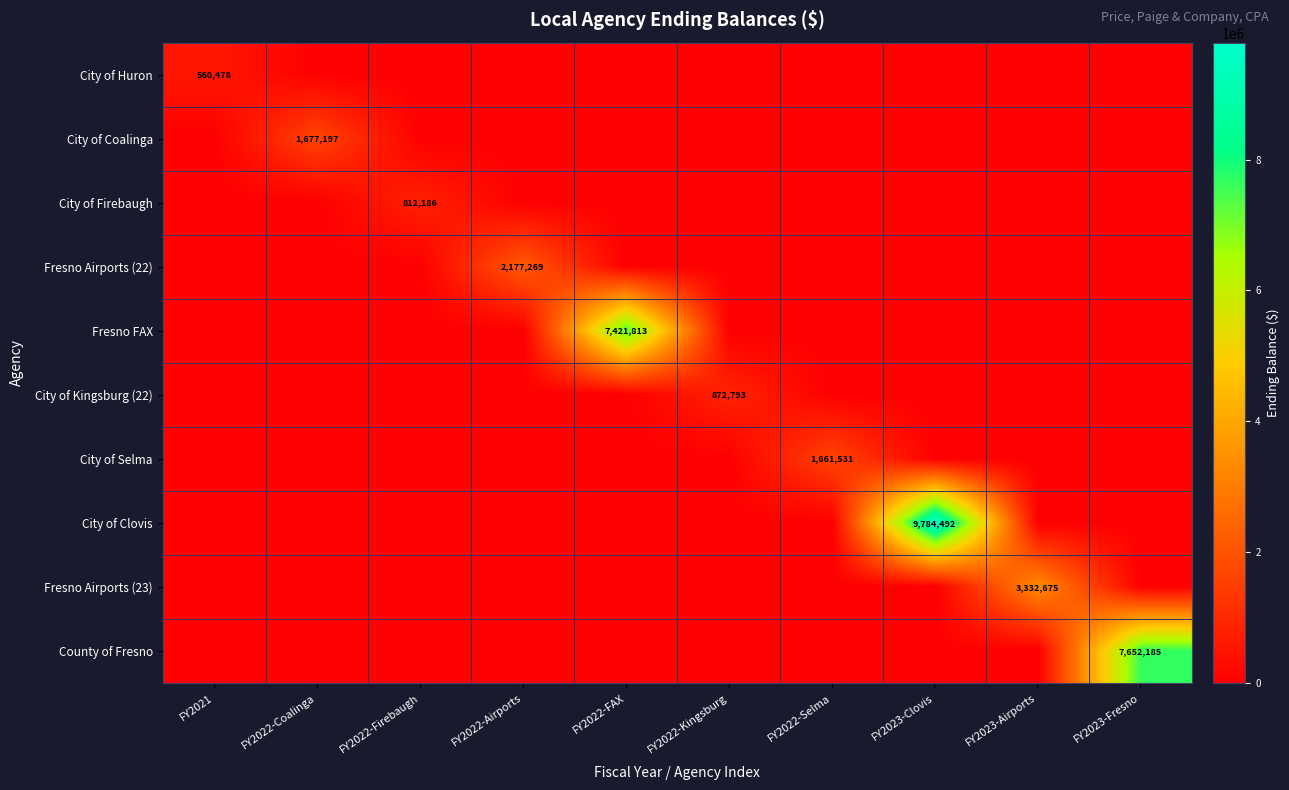

What is the average value of the City of Kingsburg (22) series?

87279